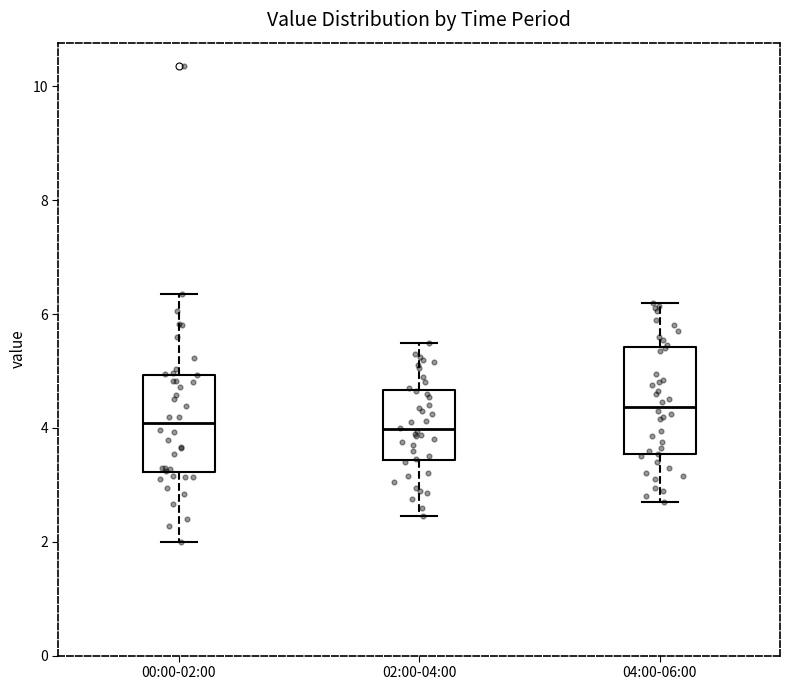

Reading left to right, transcribe this box plot: for each box, give where its median line is, the range the box spans, and where its two whiskers end, as read against the y-axis. The values are not printed on the chart, so give them approximately, as read against the axis.

00:00-02:00: median 4.0, box 3.2 to 5.0, whiskers 2.0 to 6.4
02:00-04:00: median 4.0, box 3.4 to 4.6, whiskers 2.4 to 5.6
04:00-06:00: median 4.4, box 3.6 to 5.4, whiskers 2.8 to 6.2